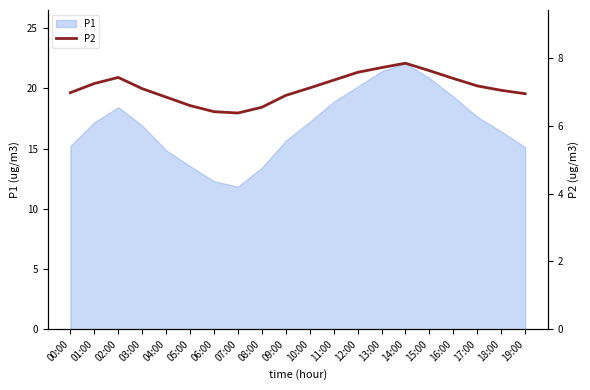

At which category does the chart reach its minimum across all series?

07:00